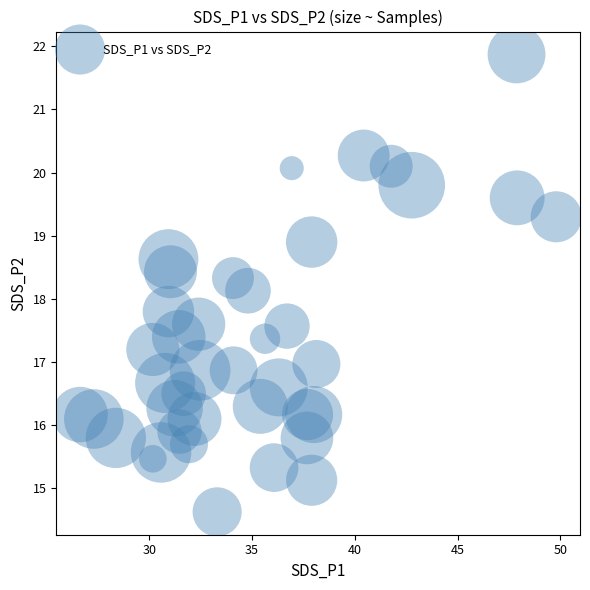

What is the range of Y values (max minus min)?

7.2